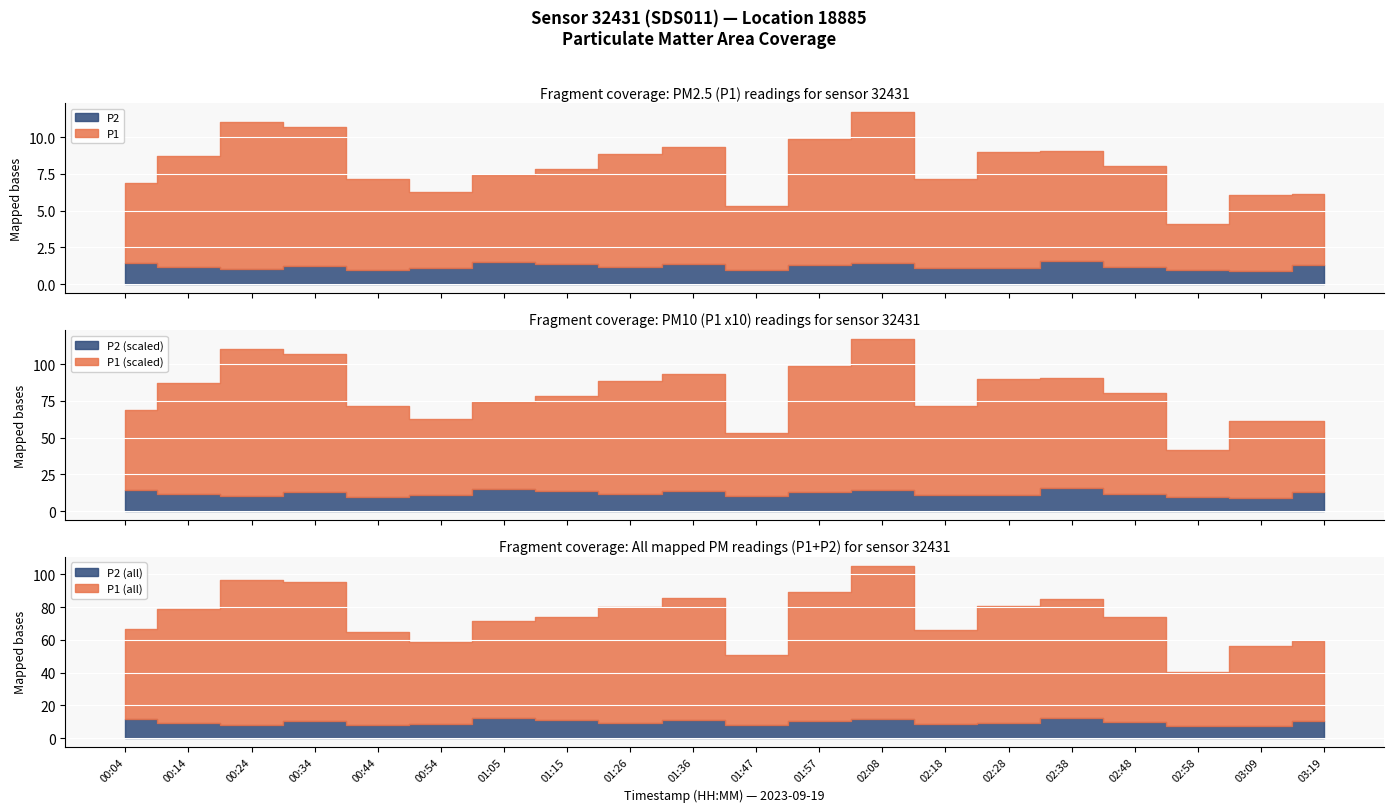

Rank the categories by P1 value from lowest to highest.

02:58, 01:47, 03:09, 03:19, 00:54, 00:04, 00:44, 02:18, 01:05, 01:15, 02:48, 00:14, 01:26, 02:28, 02:38, 01:36, 01:57, 00:34, 00:24, 02:08